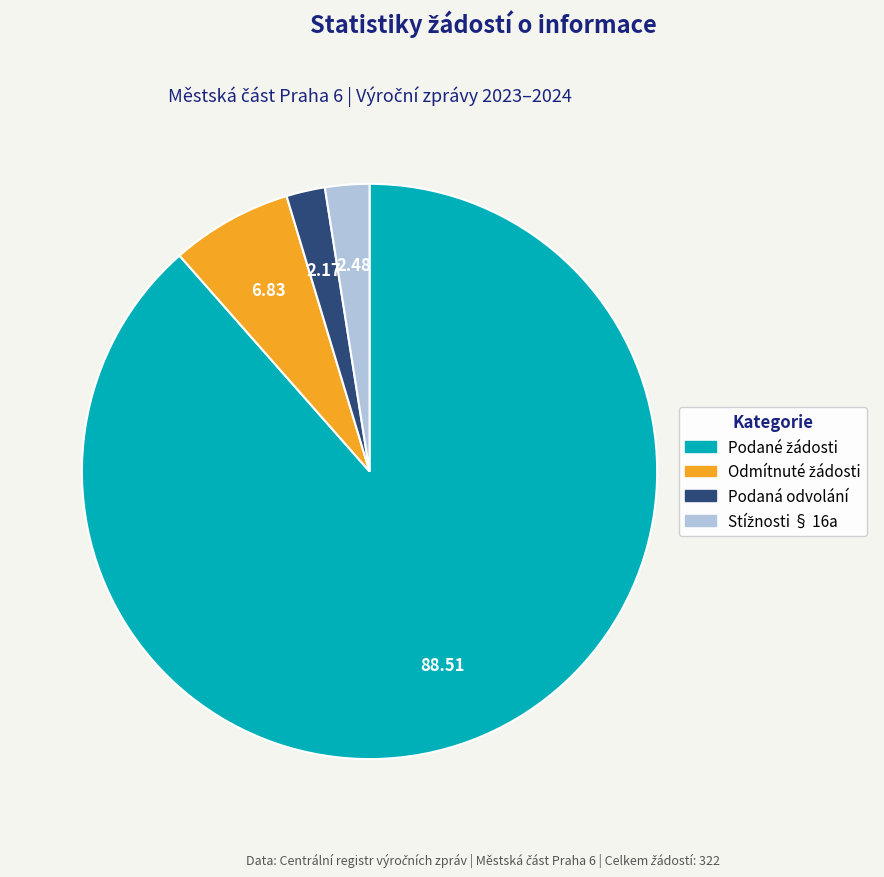

Does any single category account for the majority?

Yes